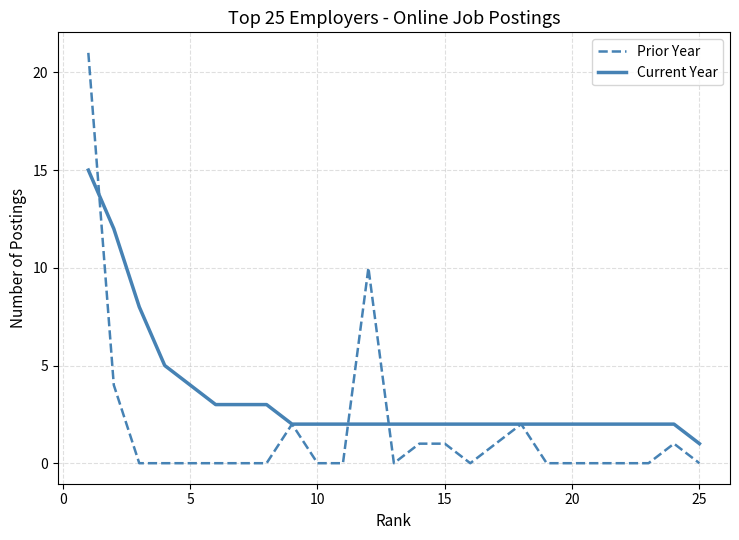

Which series has the widest spread of values?

Prior Year